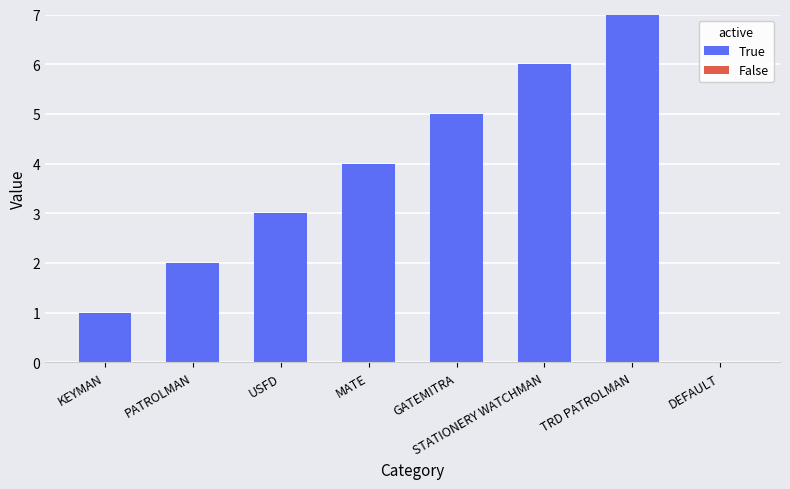

The chart shows a value of 3 at USFD. True or false?

True